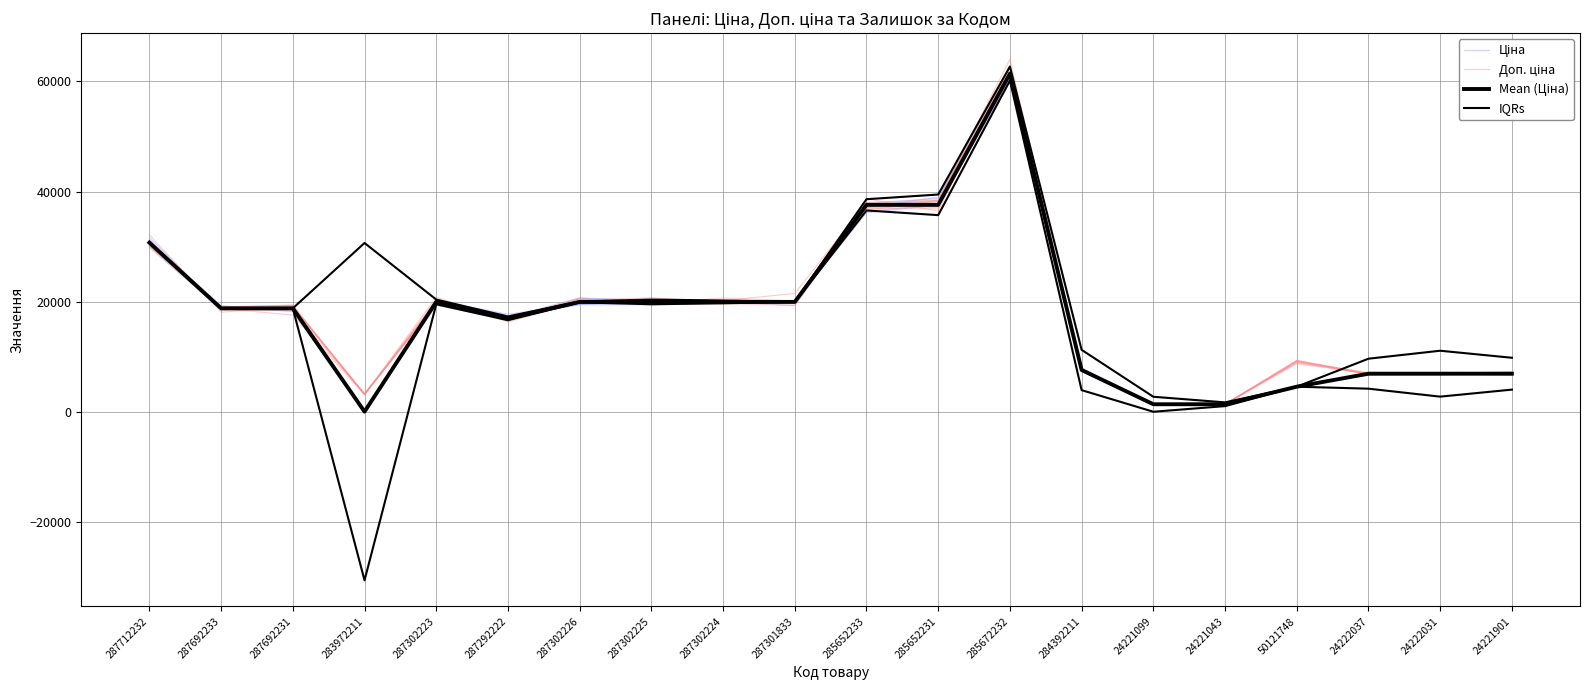

Which category has the lowest value in the Доп. ціна series?

24221099